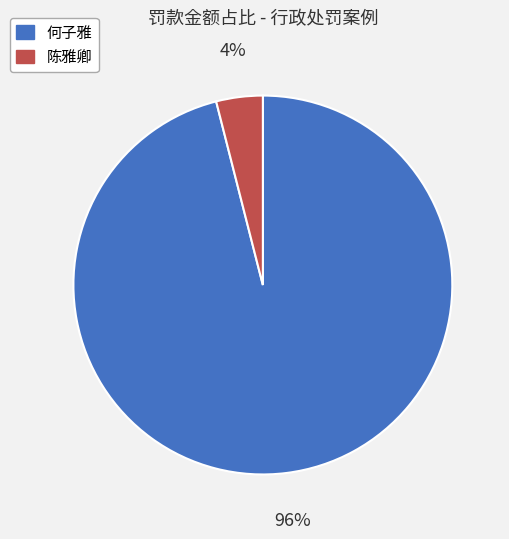

To the nearest percent, what portion does 何子雅 represent?

96%